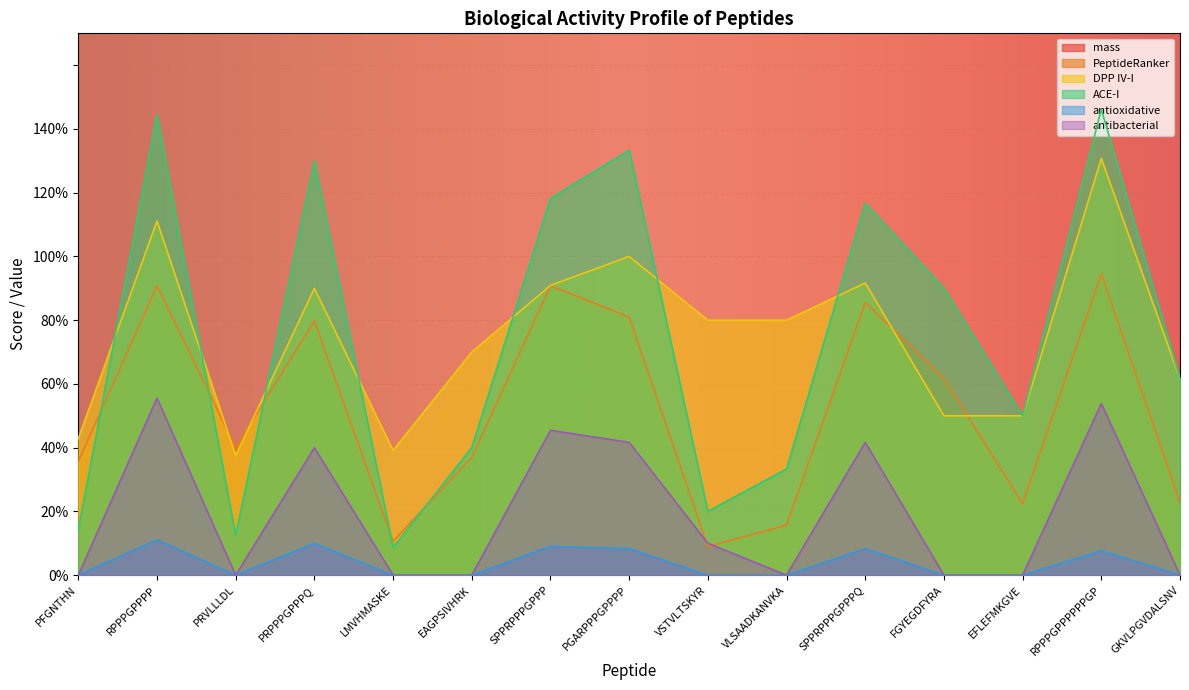

Which category has the lowest value across all series?

PFGNTHN